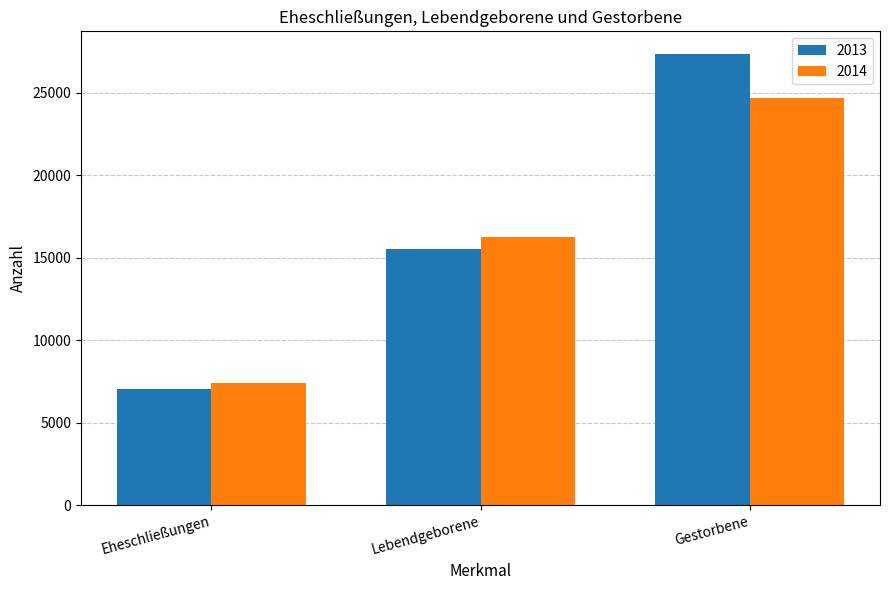

What is the greatest value displayed?

27366